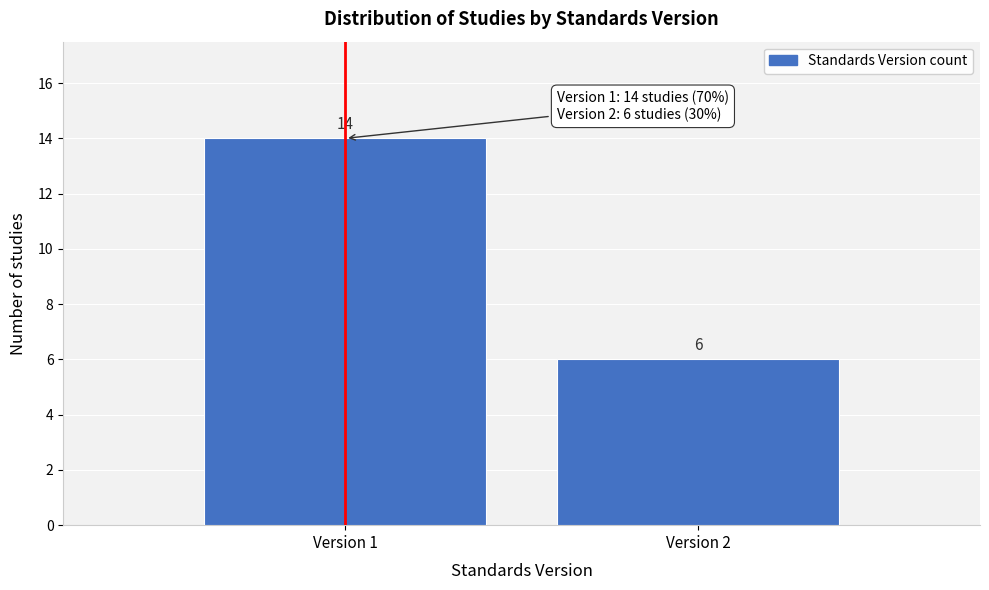

Reading left to right, list all the values displayed in this chart.

Version 1=14	Version 2=6